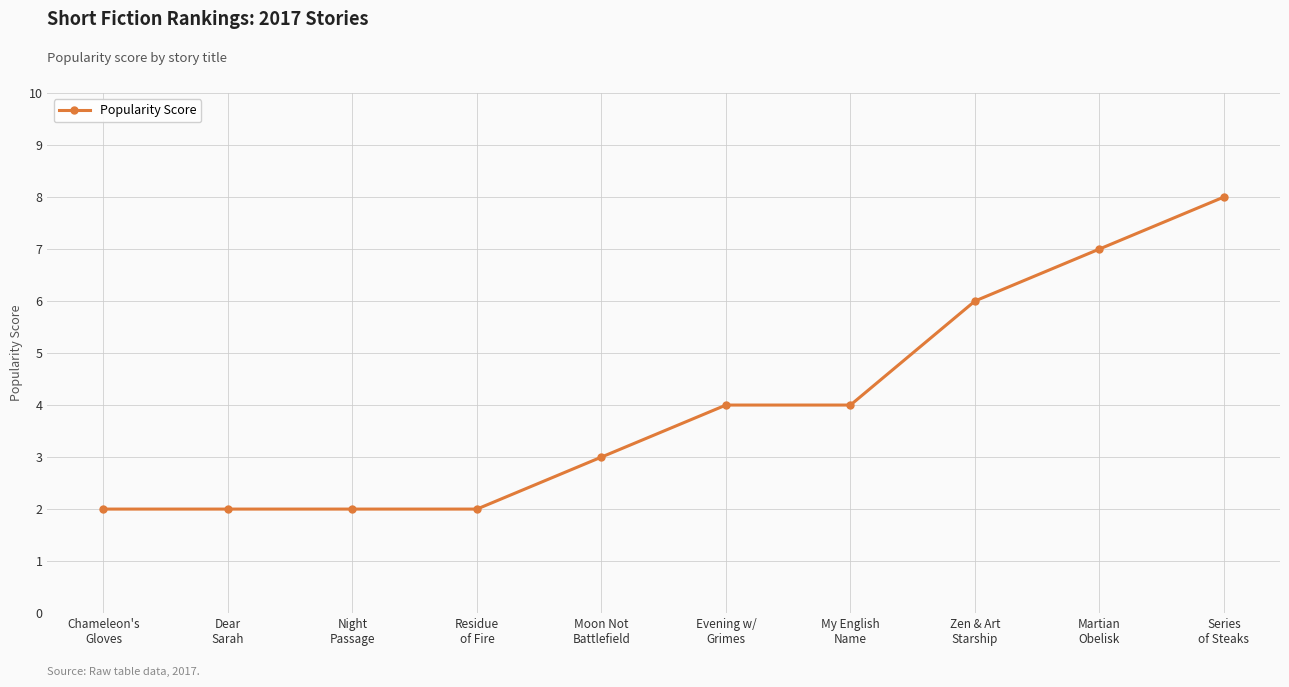

How many lines are shown in the chart?

1